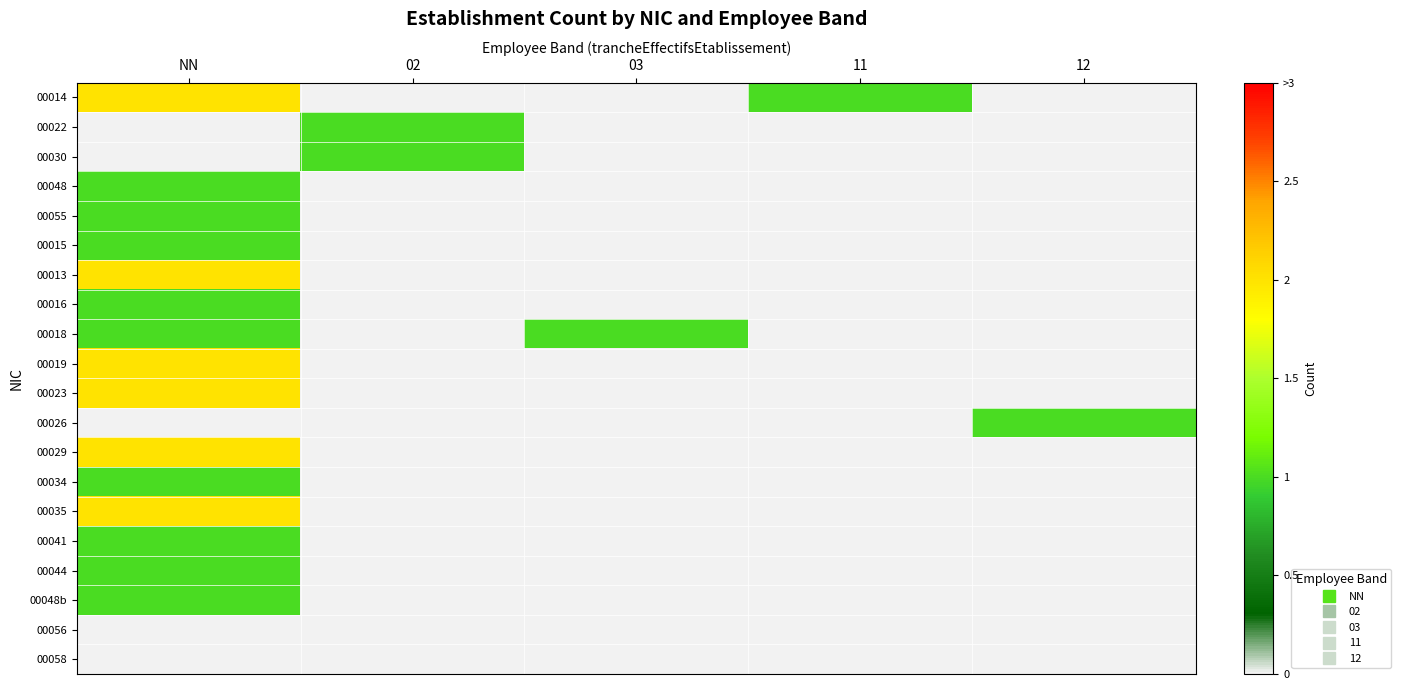

What is the spread (max minus min) of values at 02?

1